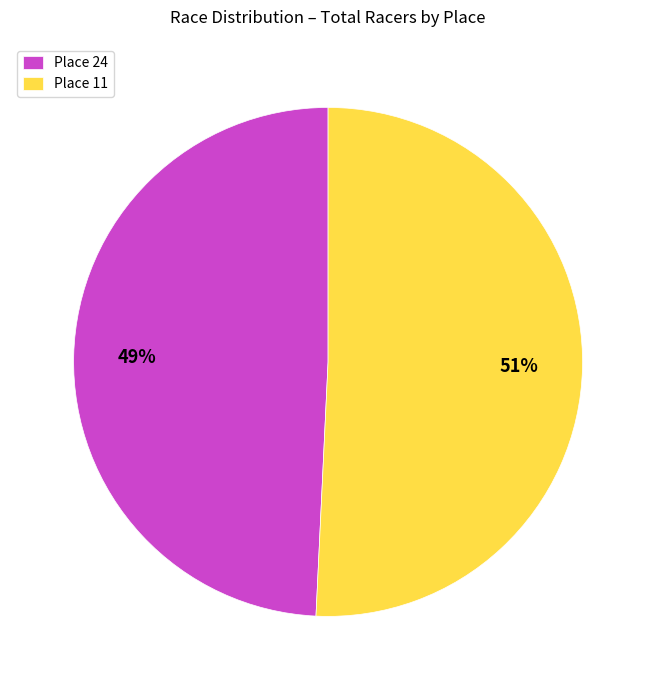

Which slice is the smallest?

Place 24